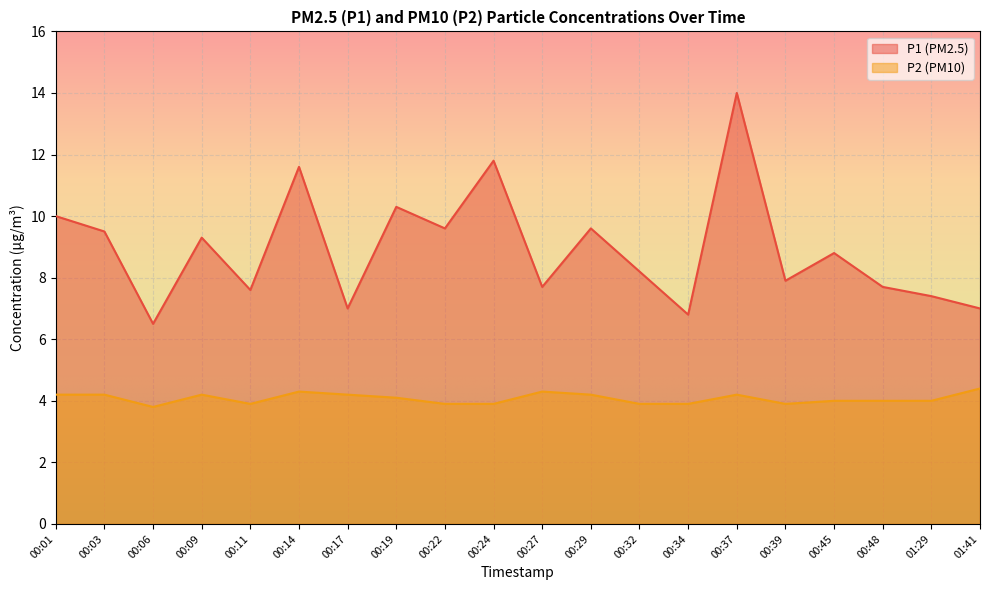

True or false: P2 has a value of 3.9 at 00:34.

True